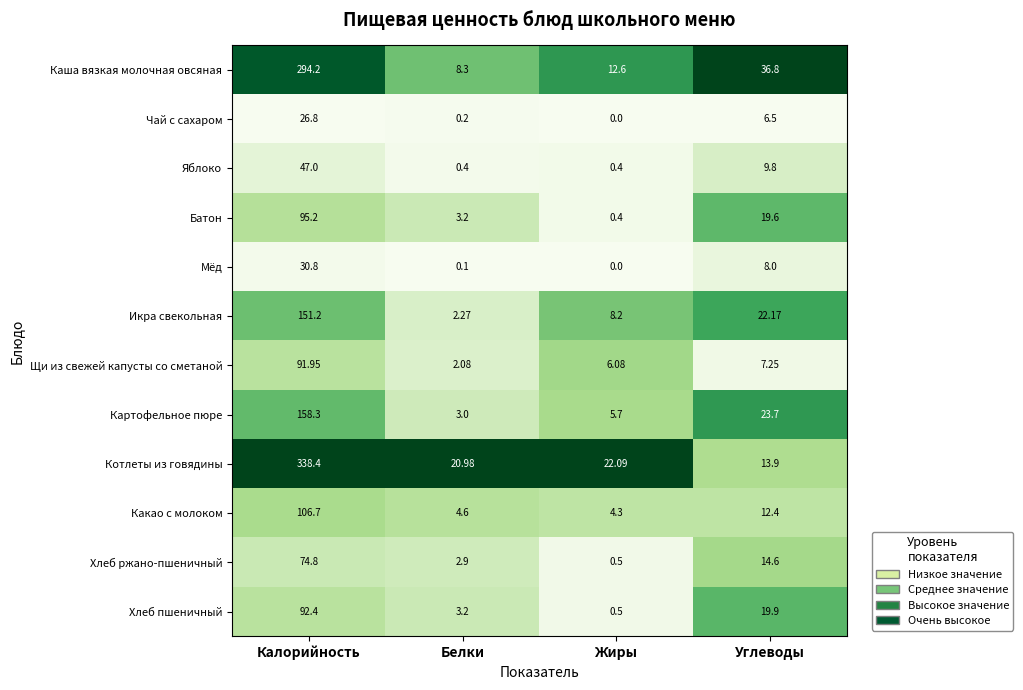

Which series changed the most between Калорийность and Белки?

Котлеты из говядины